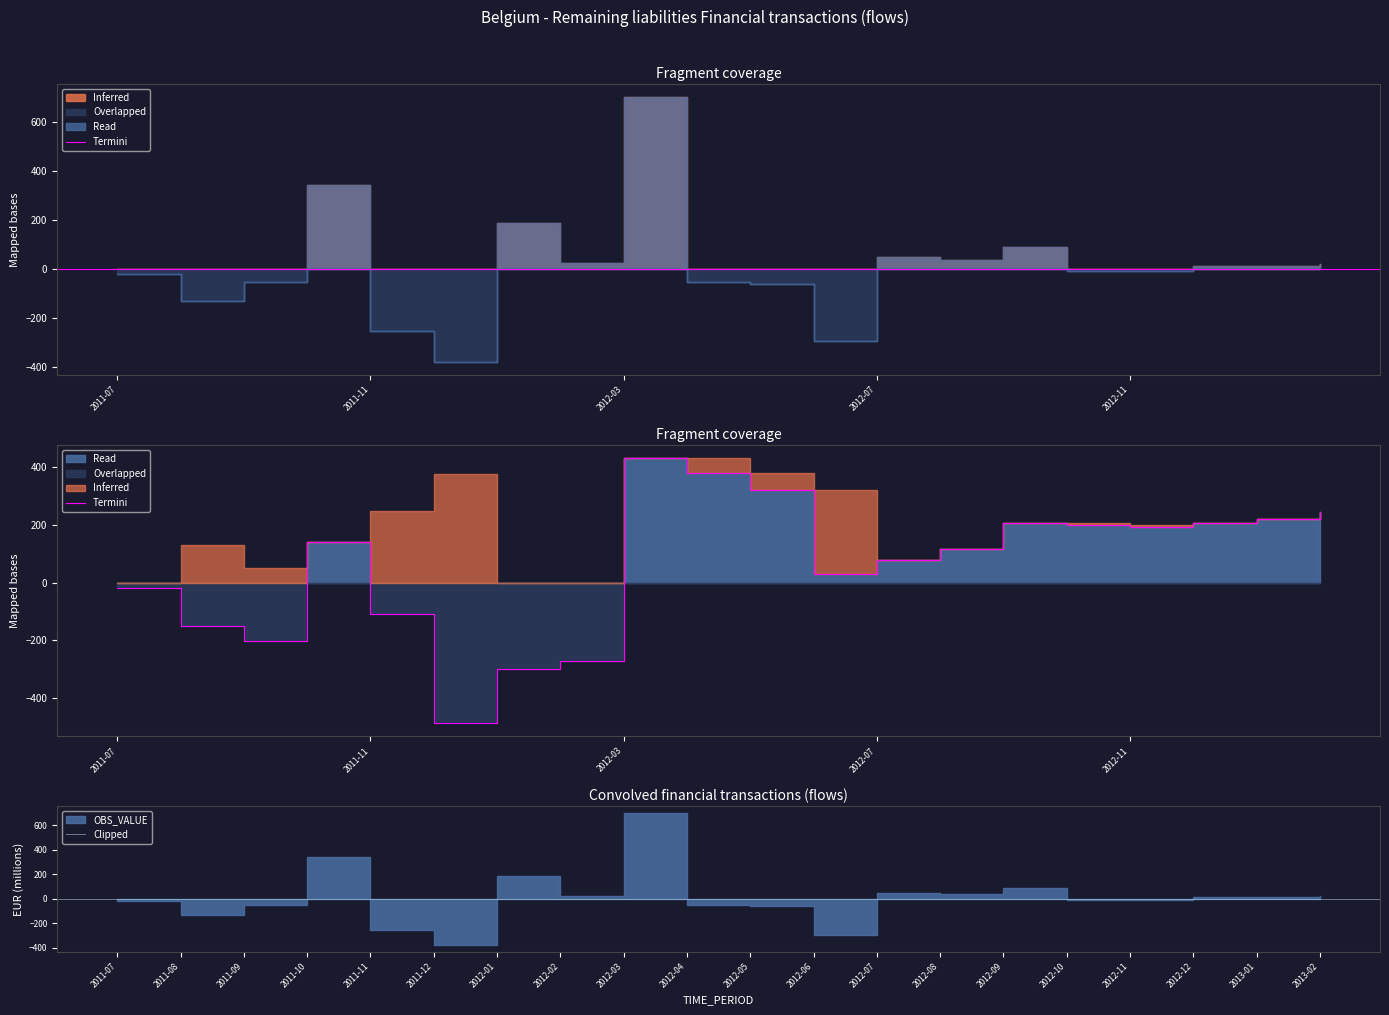

True or false: Positive and Negative intersect in this chart.

False